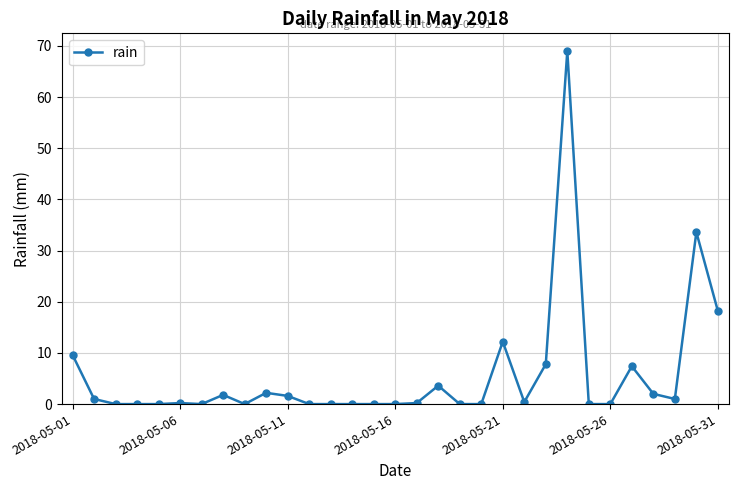

Is this an area chart (filled region under the line)?

No